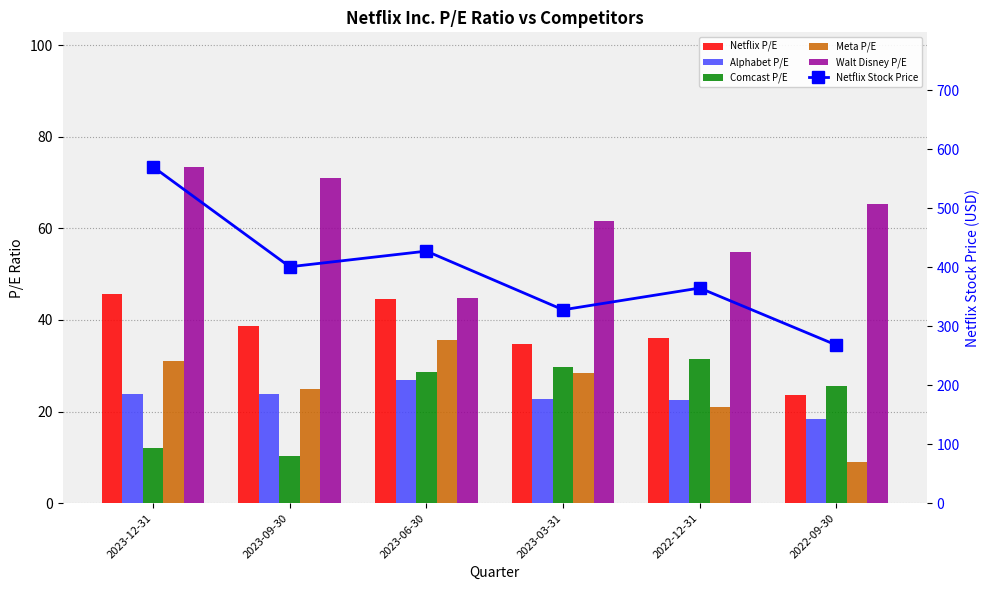

Which series has the largest range (max minus min)?

Netflix Stock Price